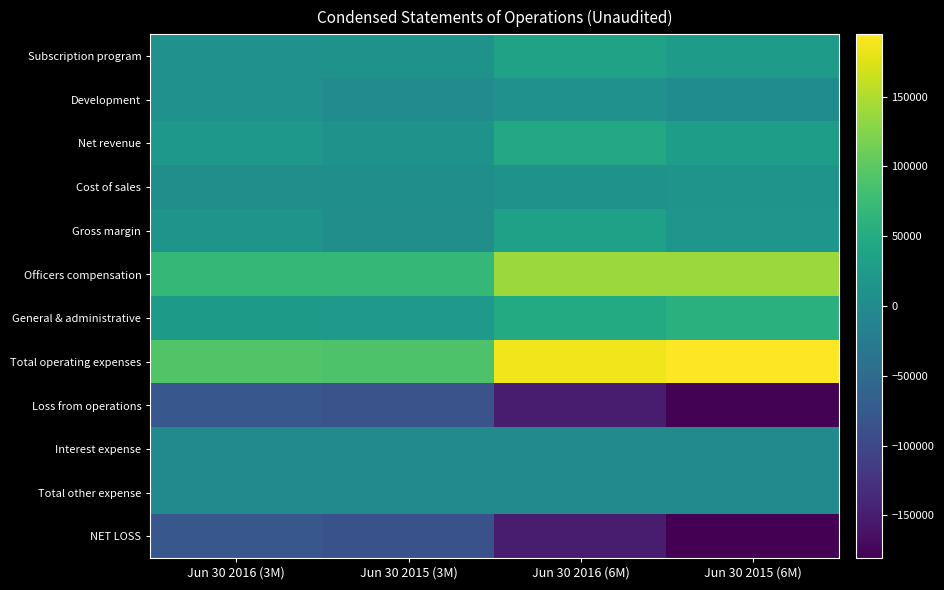

Reading left to right, list all the values displayed in this chart.

Subscription program: Jun 30 2016 (3M)=9807	Jun 30 2015 (3M)=11779	Jun 30 2016 (6M)=35846	Jun 30 2015 (6M)=27521
Development: Jun 30 2016 (3M)=9447	Jun 30 2015 (3M)=0	Jun 30 2016 (6M)=9447	Jun 30 2015 (6M)=2500
Net revenue: Jun 30 2016 (3M)=19254	Jun 30 2015 (3M)=11779	Jun 30 2016 (6M)=45293	Jun 30 2015 (6M)=30021
Cost of sales: Jun 30 2016 (3M)=4914	Jun 30 2015 (3M)=6340	Jun 30 2016 (6M)=10599	Jun 30 2015 (6M)=13448
Gross margin: Jun 30 2016 (3M)=14340	Jun 30 2015 (3M)=5439	Jun 30 2016 (6M)=34694	Jun 30 2015 (6M)=16573
Officers compensation: Jun 30 2016 (3M)=68750	Jun 30 2015 (3M)=68750	Jun 30 2016 (6M)=137500	Jun 30 2015 (6M)=137500
General & administrative: Jun 30 2016 (3M)=24206	Jun 30 2015 (3M)=21423	Jun 30 2016 (6M)=49529	Jun 30 2015 (6M)=57168
Total operating expenses: Jun 30 2016 (3M)=92956	Jun 30 2015 (3M)=90173	Jun 30 2016 (6M)=187029	Jun 30 2015 (6M)=194668
Loss from operations: Jun 30 2016 (3M)=-78616	Jun 30 2015 (3M)=-84734	Jun 30 2016 (6M)=-152335	Jun 30 2015 (6M)=-178095
Interest expense: Jun 30 2016 (3M)=-345	Jun 30 2015 (3M)=-1664	Jun 30 2016 (6M)=-345	Jun 30 2015 (6M)=-2500
Total other expense: Jun 30 2016 (3M)=-345	Jun 30 2015 (3M)=-1664	Jun 30 2016 (6M)=-345	Jun 30 2015 (6M)=-2500
NET LOSS: Jun 30 2016 (3M)=-78961	Jun 30 2015 (3M)=-86398	Jun 30 2016 (6M)=-152680	Jun 30 2015 (6M)=-180595